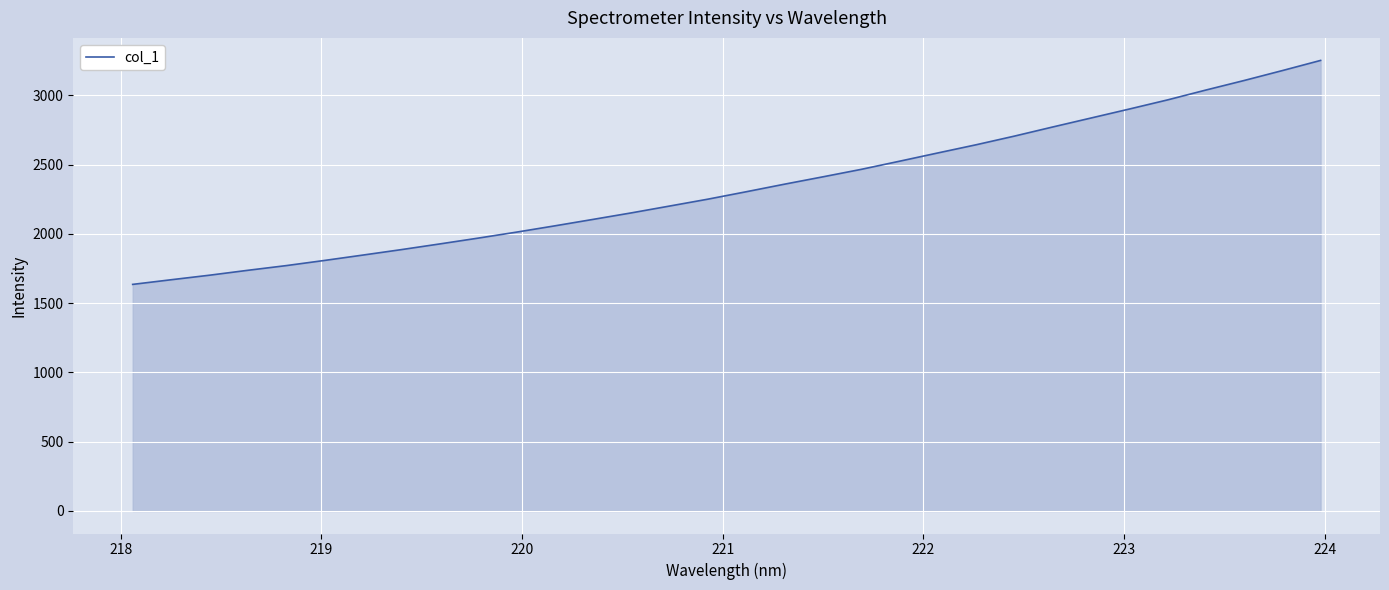

What is the minimum value shown in the chart?

1635.6